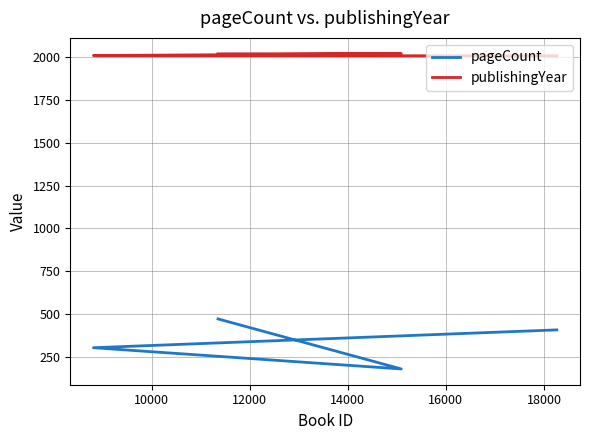

True or false: publishingYear has more than 2 interior local peaks.

False